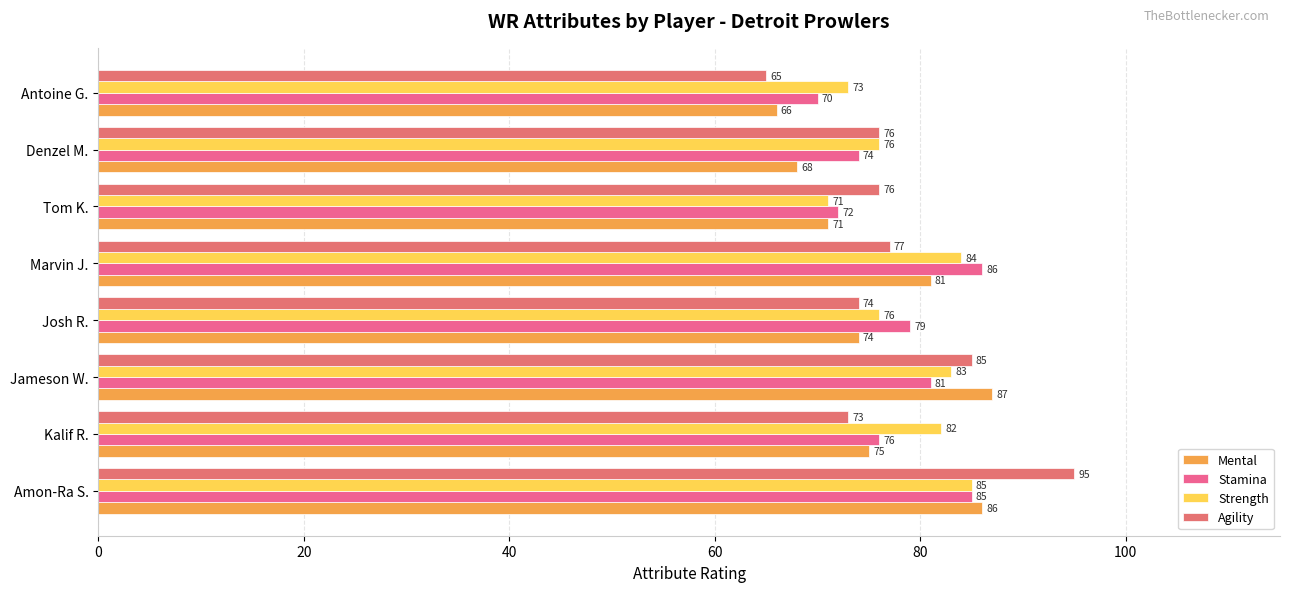

Which series has the largest range (max minus min)?

Agility